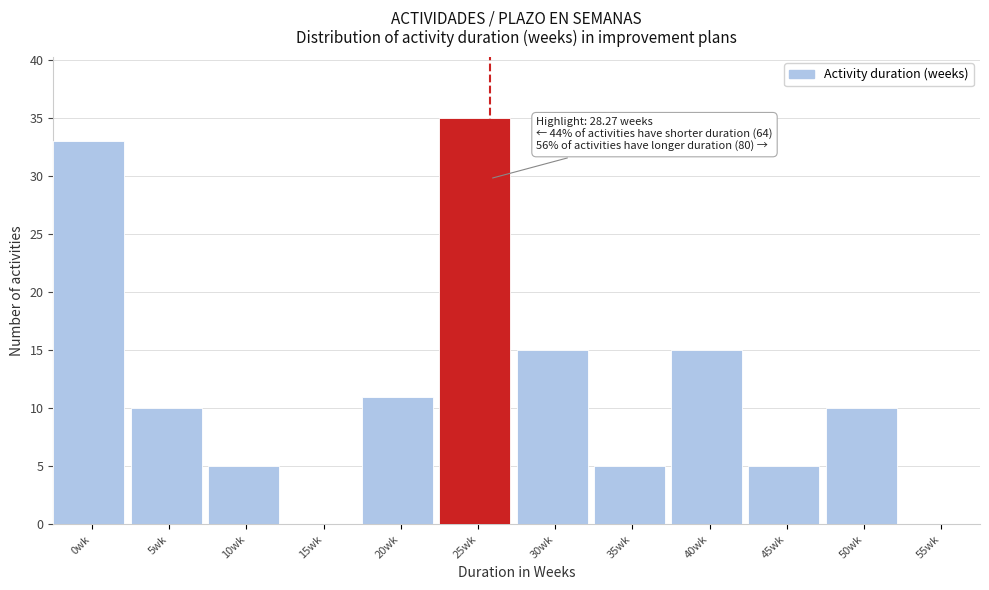

Reading left to right, extract all data points from this chart.

0wk=33	5wk=10	10wk=5	15wk=0	20wk=11	25wk=35	30wk=15	35wk=5	40wk=15	45wk=5	50wk=10	55wk=0